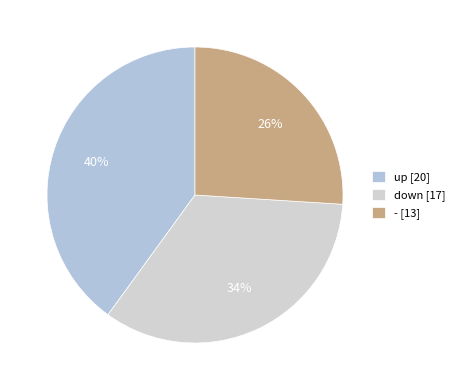

Is it true that down is 46% of the pie?

False